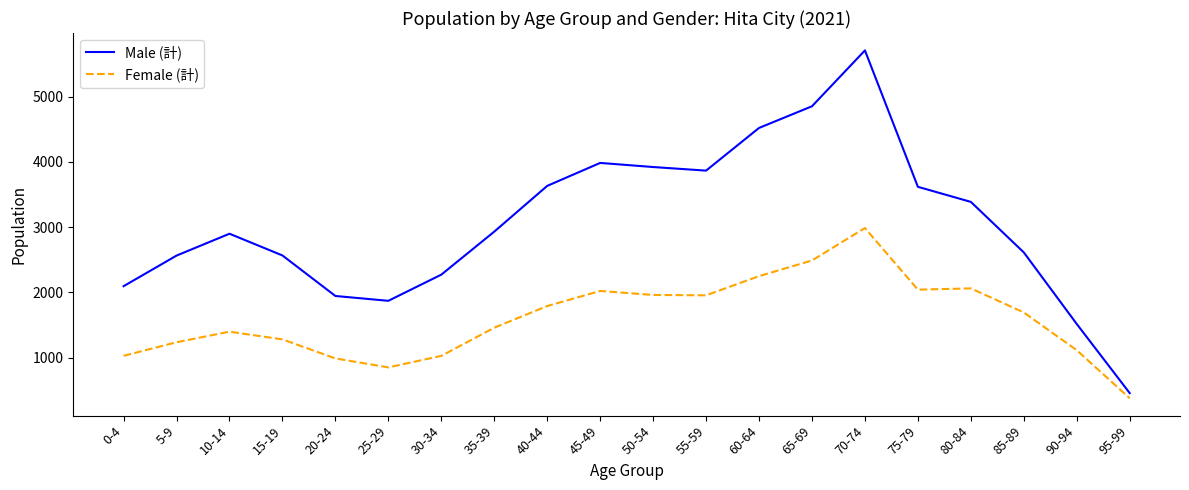

What are all the series names shown in the legend?

Male (計), Female (計)